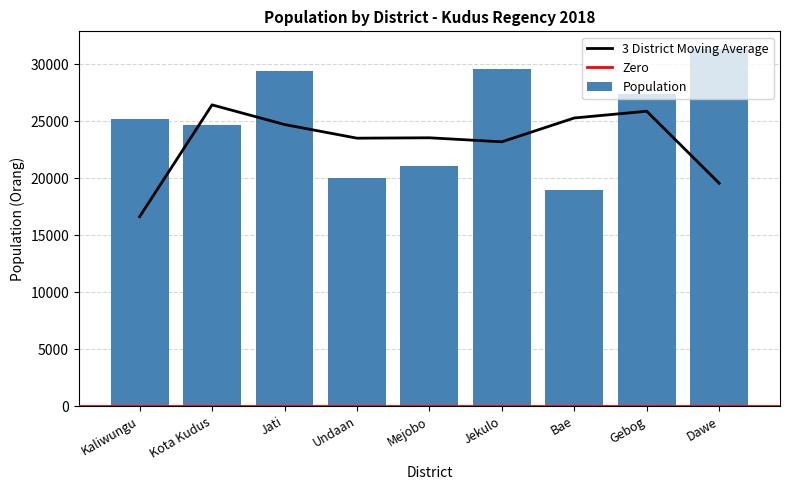

What is the difference between the maximum and minimum values?

12361